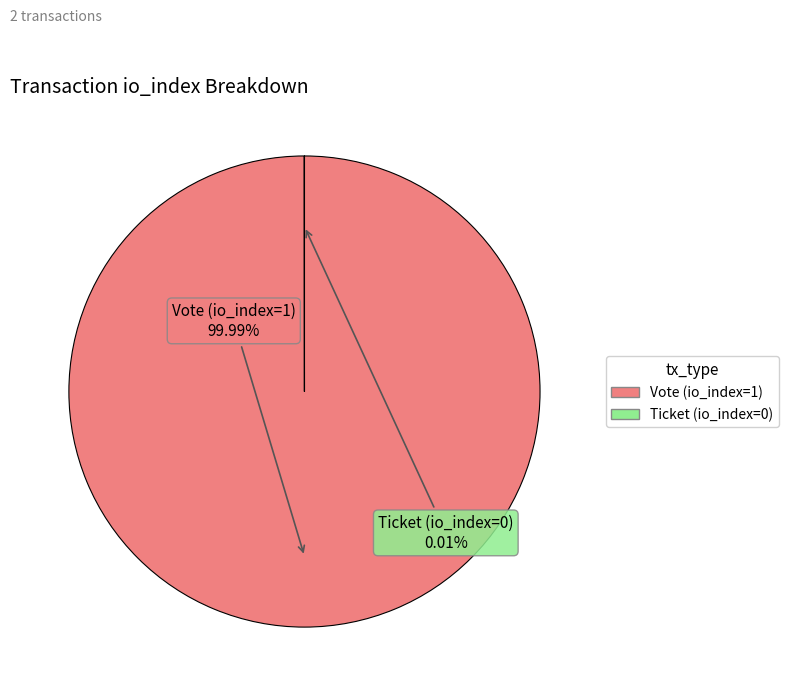

Which category has the biggest portion of the pie?

Vote (io_index=1)